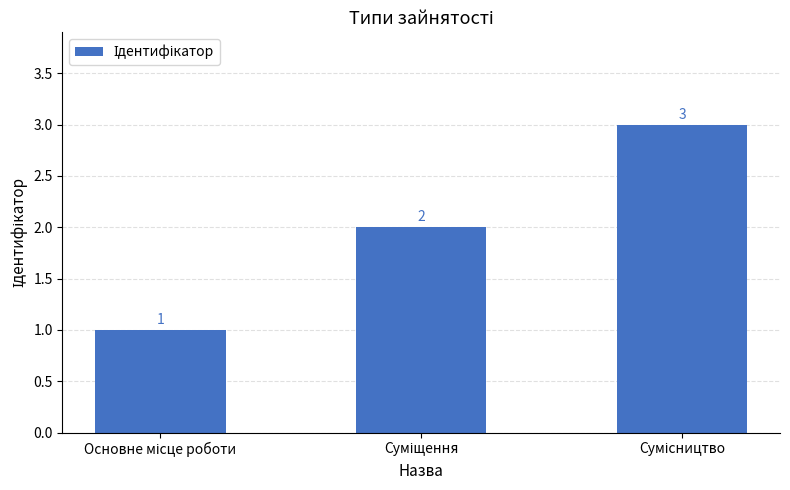

How many data points are less than 2?

1